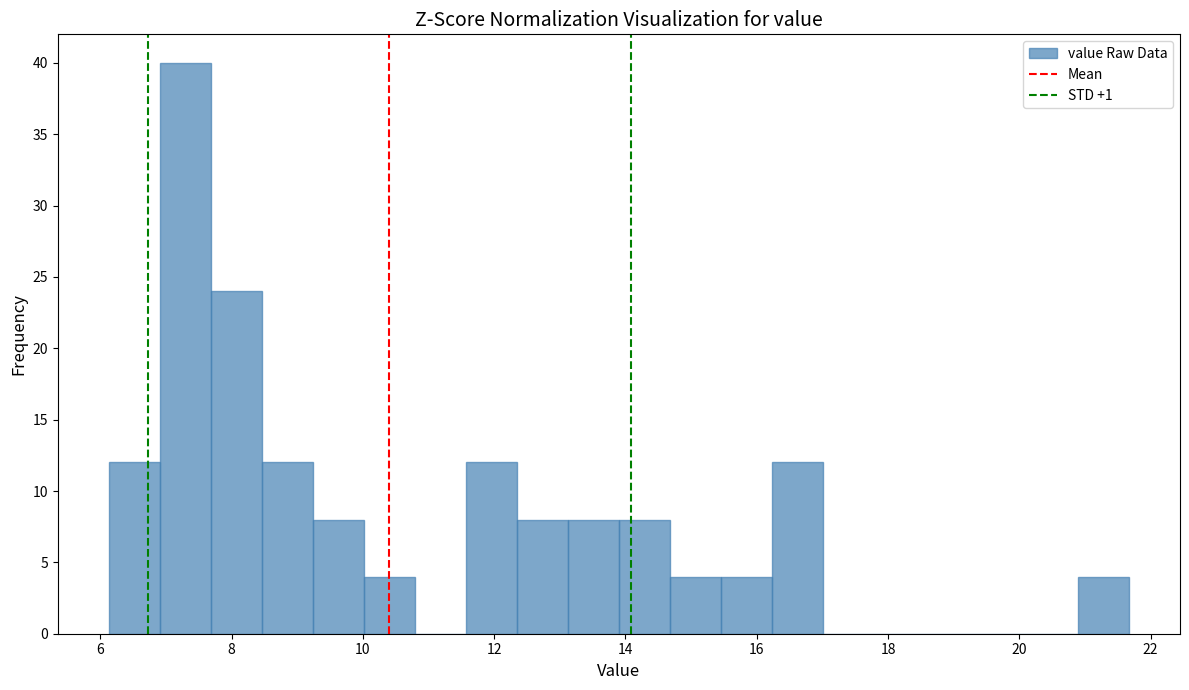

Read against the x-axis, roughly where is the centre of the tallest bar?

7.2